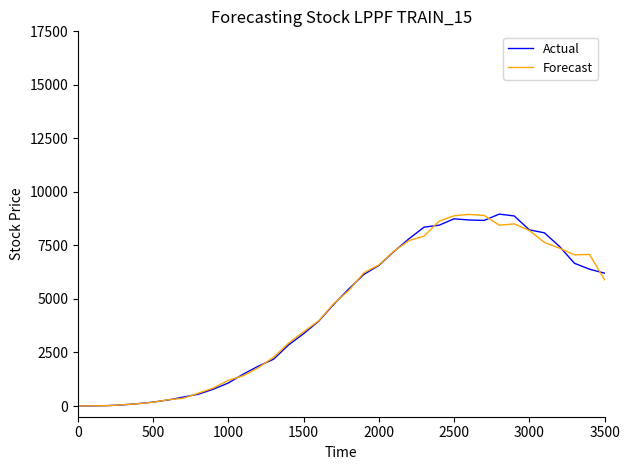

Which series ends up on top after the final intersection of Actual and Forecast?

Actual